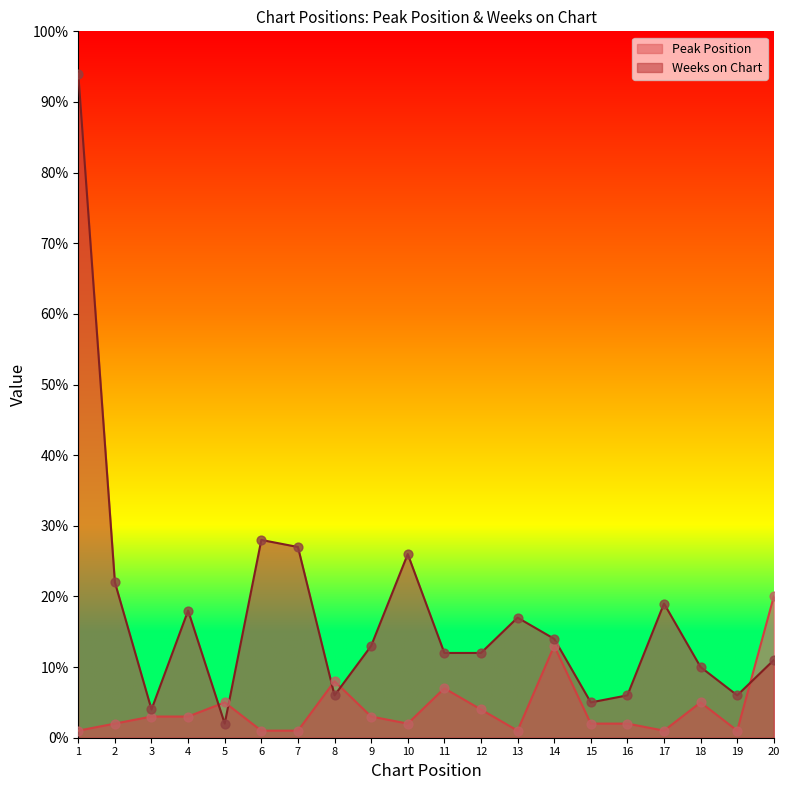

Which series has the widest spread of Y values?

Weeks on Chart